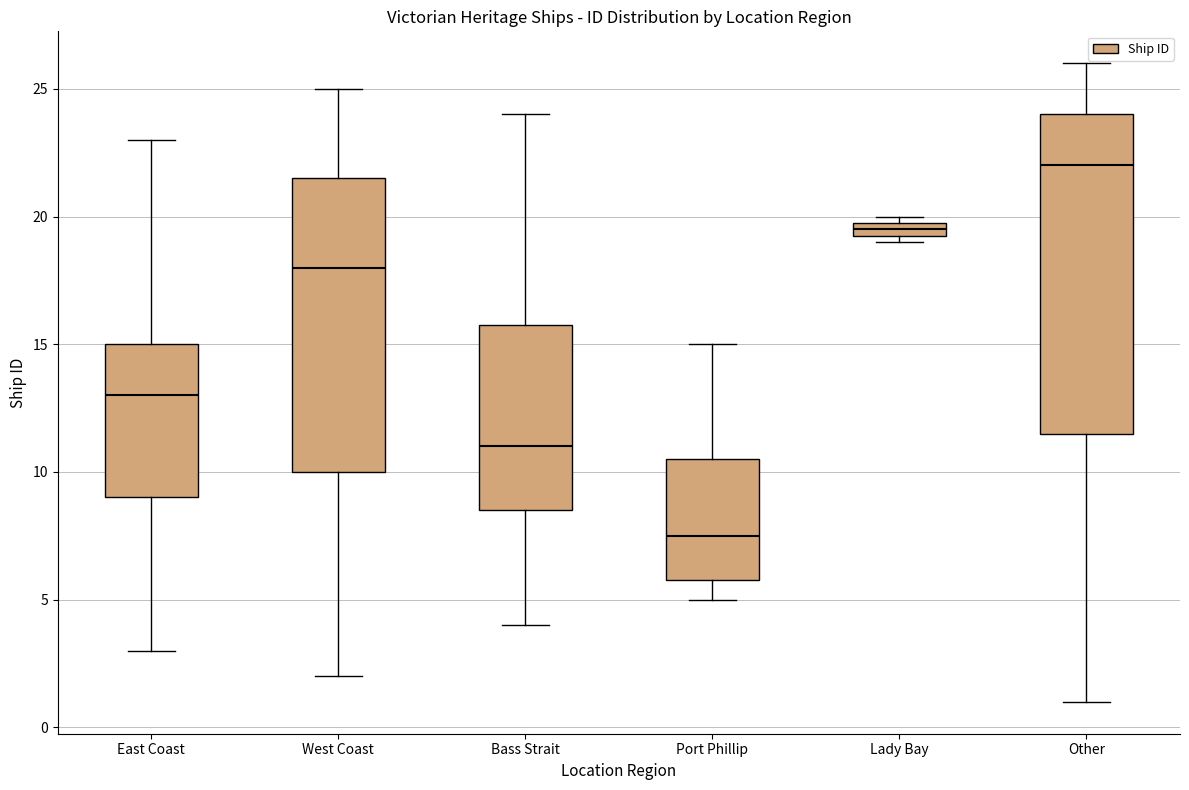

Which box has the lowest median line?

Port Phillip